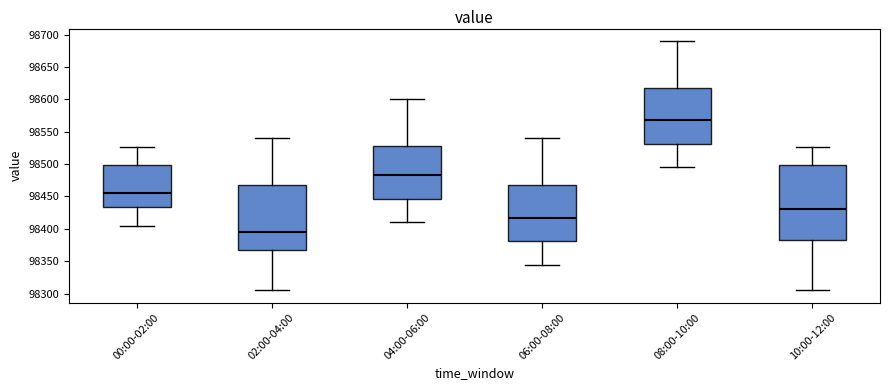

Reading left to right, transcribe this box plot: for each box, give where its median line is, the range the box spans, and where its two whiskers end, as read against the y-axis. The values are not printed on the chart, so give them approximately, as read against the axis.

00:00-02:00: median 98455, box 98435 to 98500, whiskers 98405 to 98525
02:00-04:00: median 98395, box 98365 to 98470, whiskers 98305 to 98540
04:00-06:00: median 98485, box 98445 to 98530, whiskers 98410 to 98600
06:00-08:00: median 98420, box 98380 to 98470, whiskers 98345 to 98540
08:00-10:00: median 98570, box 98530 to 98620, whiskers 98495 to 98690
10:00-12:00: median 98430, box 98380 to 98500, whiskers 98305 to 98525